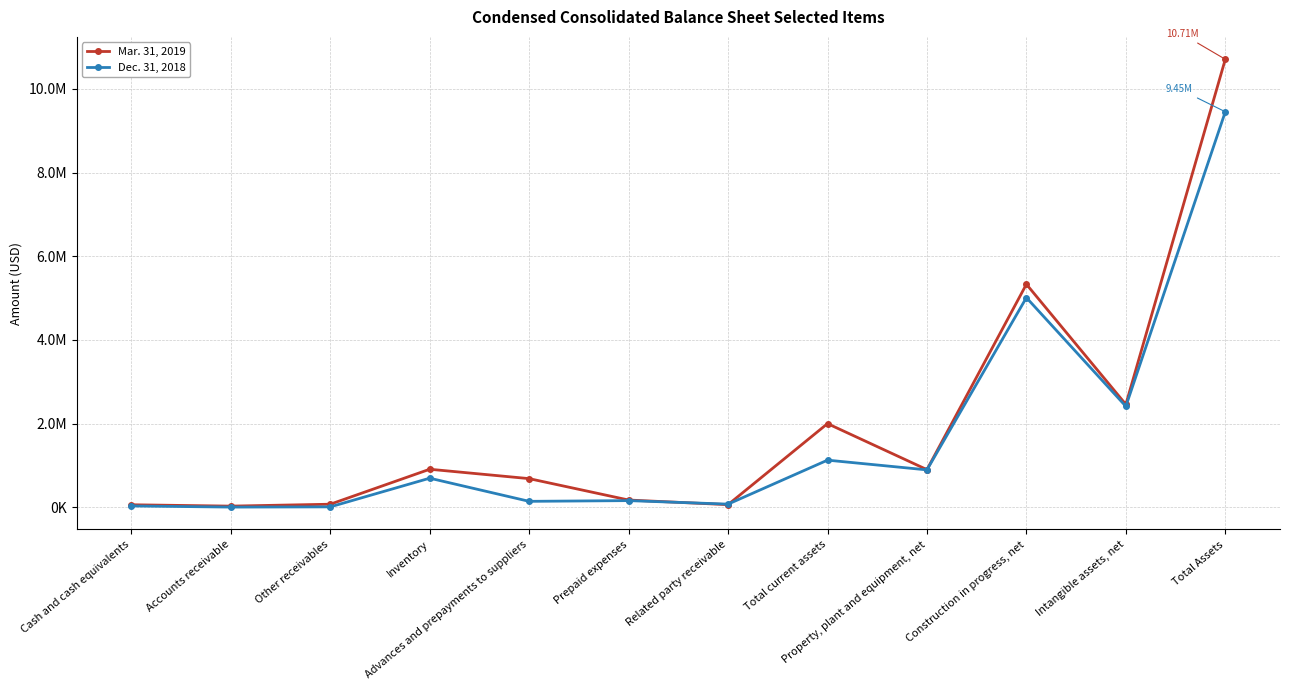

What is the average value of the Mar. 31, 2019 series?

1949818